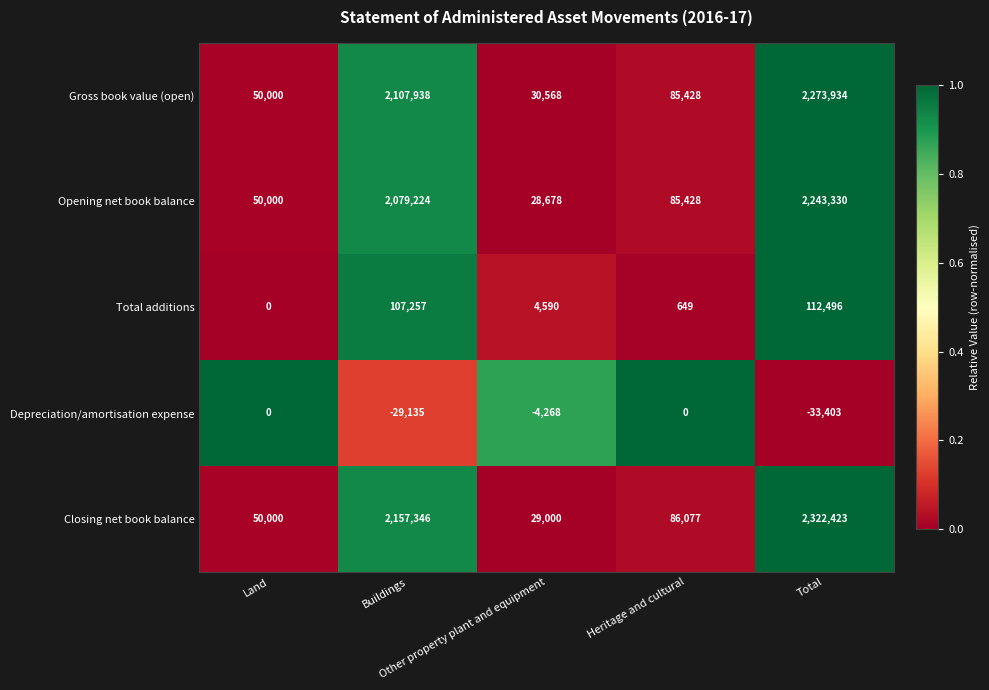

At which category is the sum across all series the highest?

Total